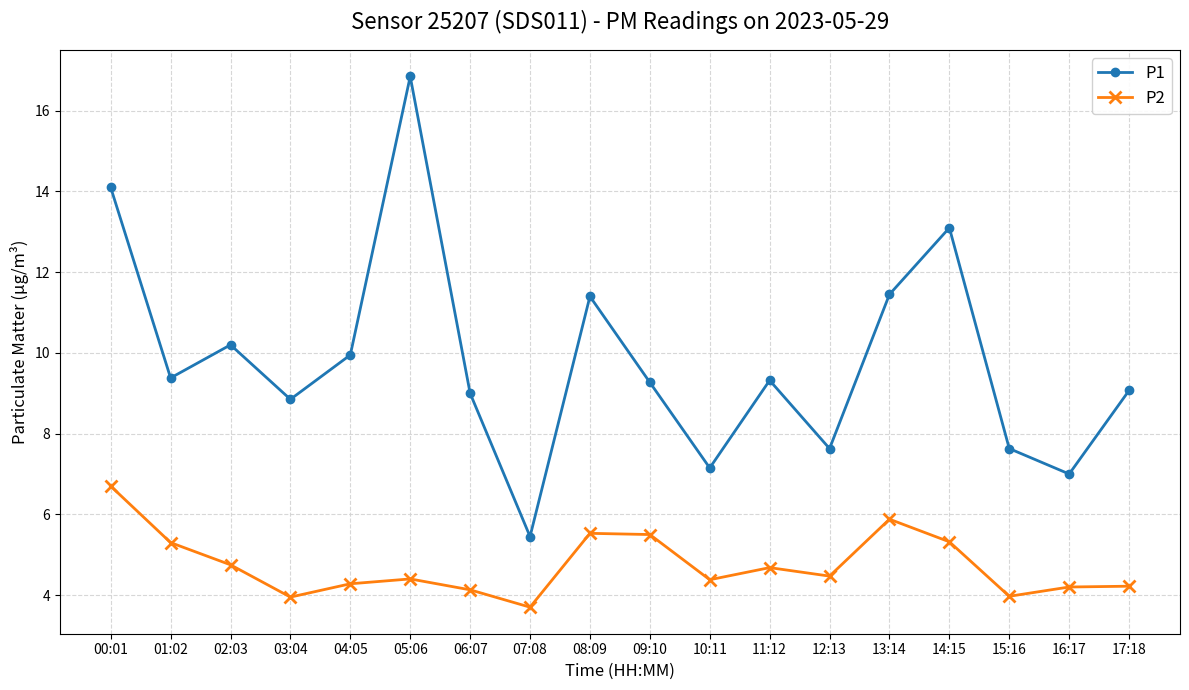

What is the total value across all series at 12:13?

12.1